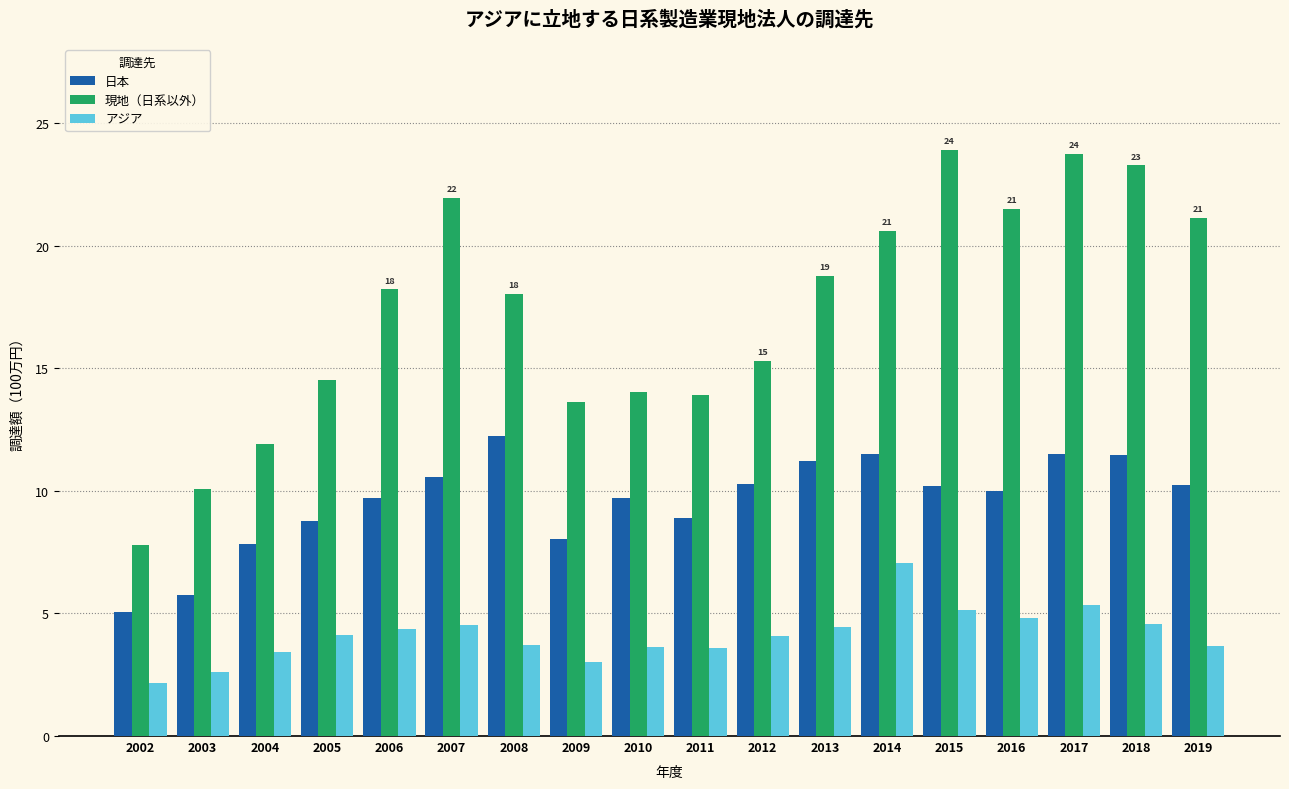

What is the sum of all アジア values?

74.2